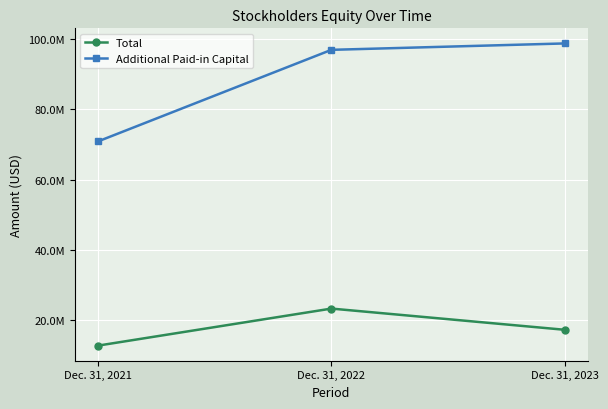

Rank the categories by Additional Paid-in Capital value from lowest to highest.

Dec. 31, 2021, Dec. 31, 2022, Dec. 31, 2023